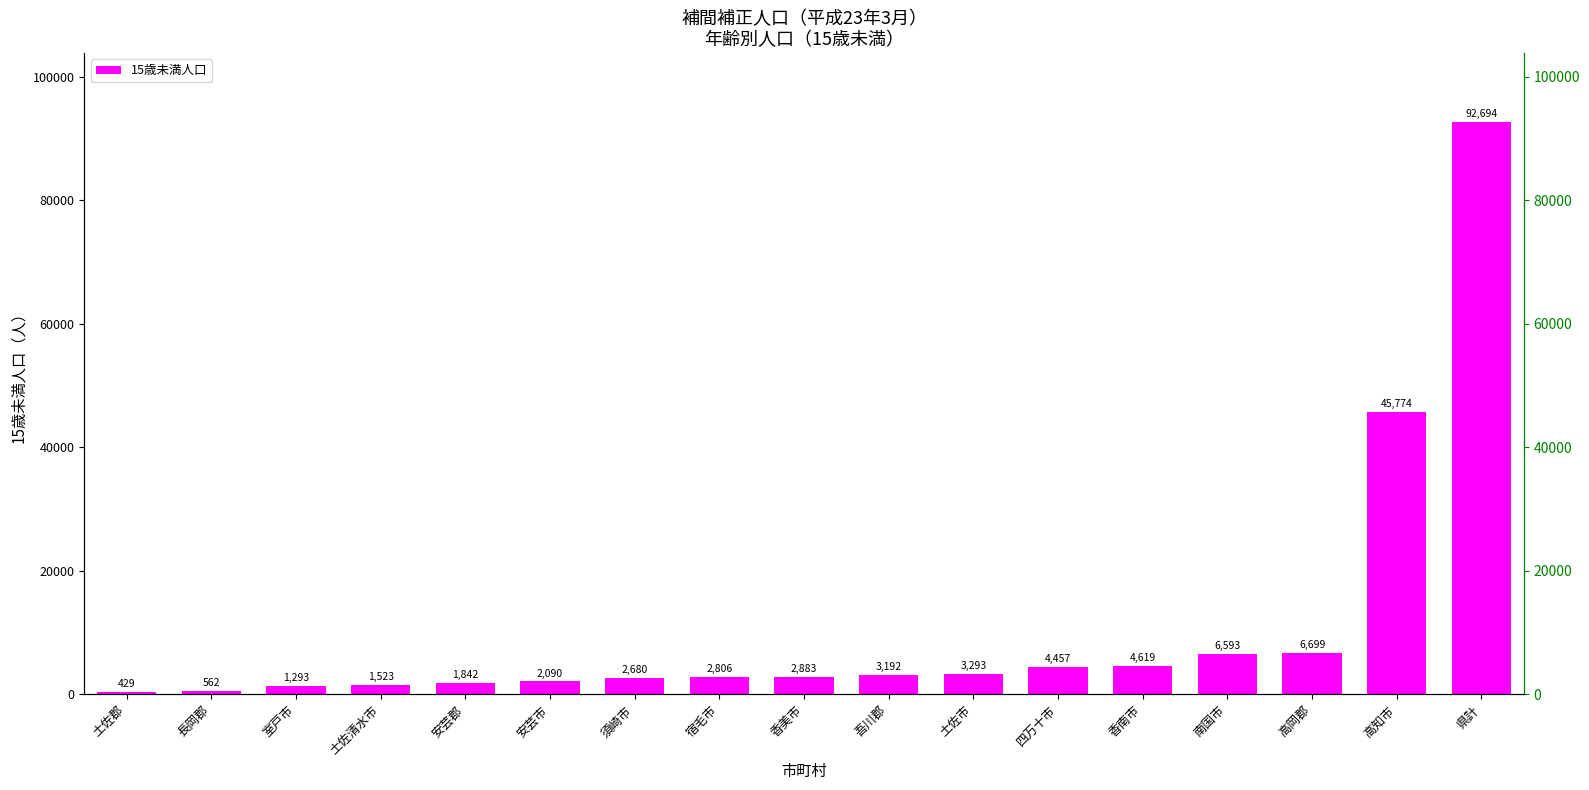

What is the ratio of the value at 室戸市 to the value at 南国市?

0.2